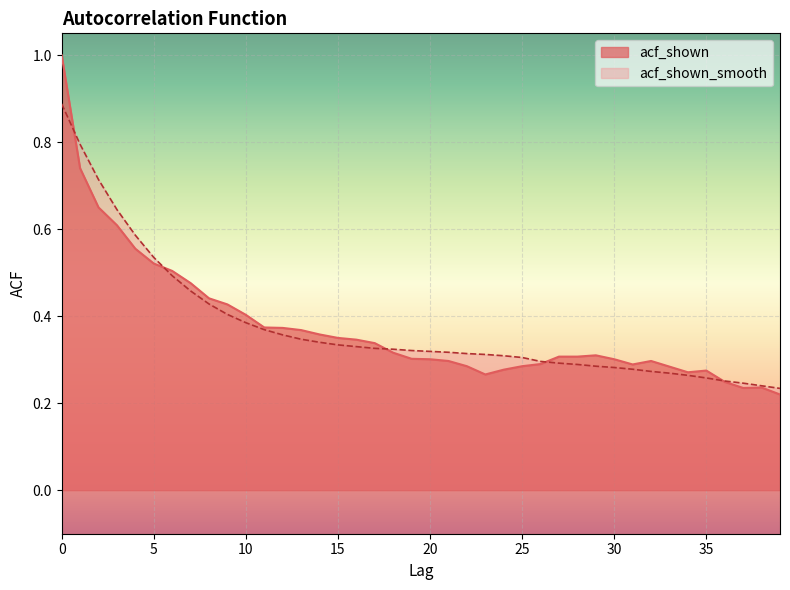

Which series has the largest total across all categories?

acf_shown